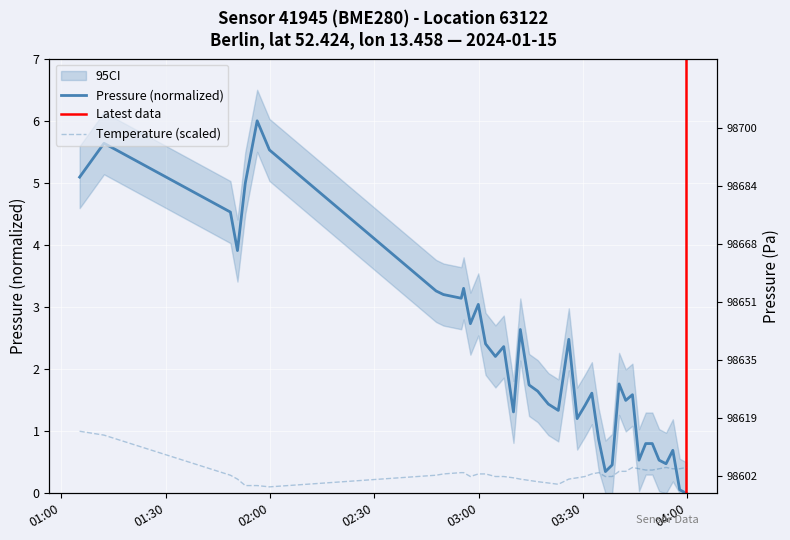

At which category is the sum across all series the highest?

01:30